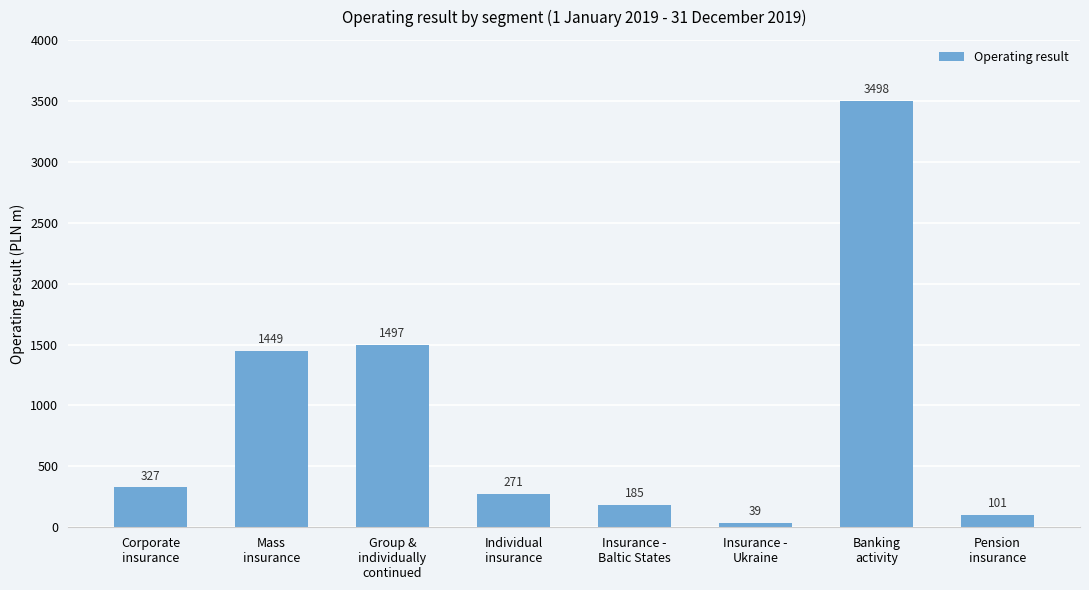

The value at Group &
individually
continued is 1497. True or false?

True